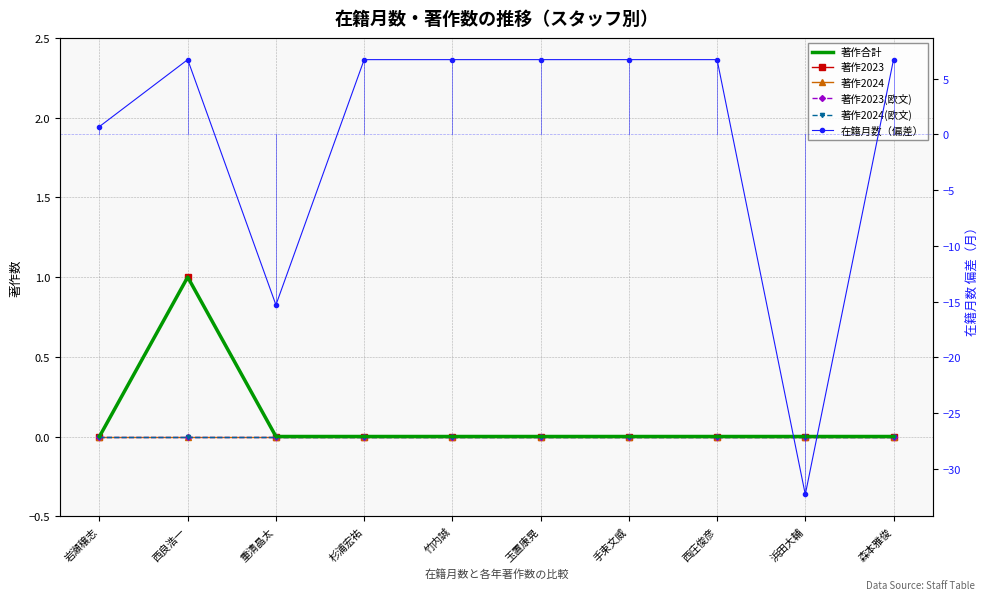

Which series has the largest total across all categories?

著作合計